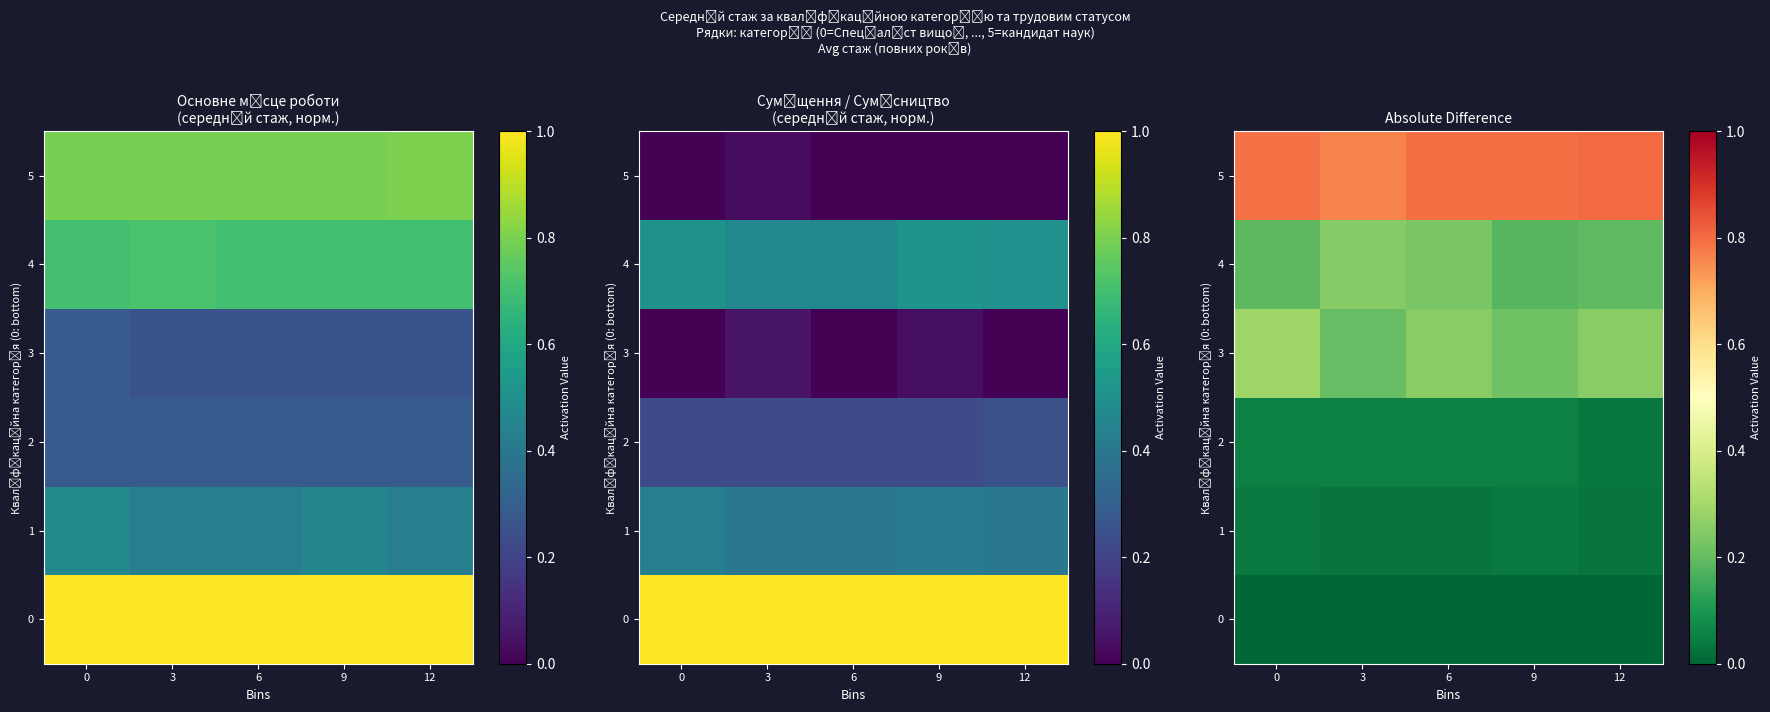

What is the approximate value of row_5 at 6?

0.8